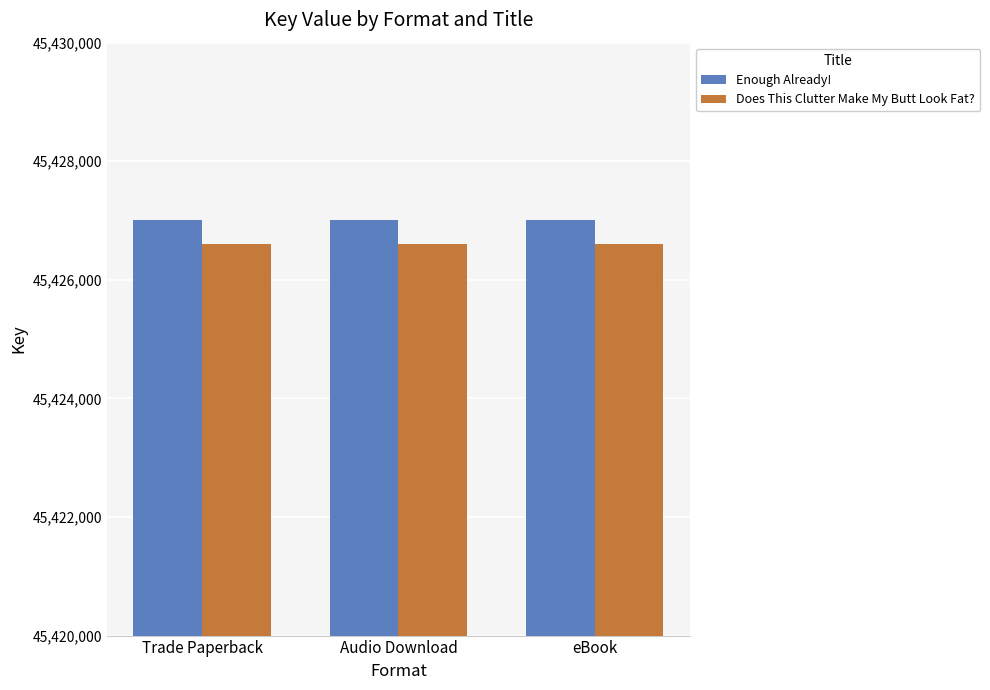

At how many categories does at least one series exceed 45426849?

3